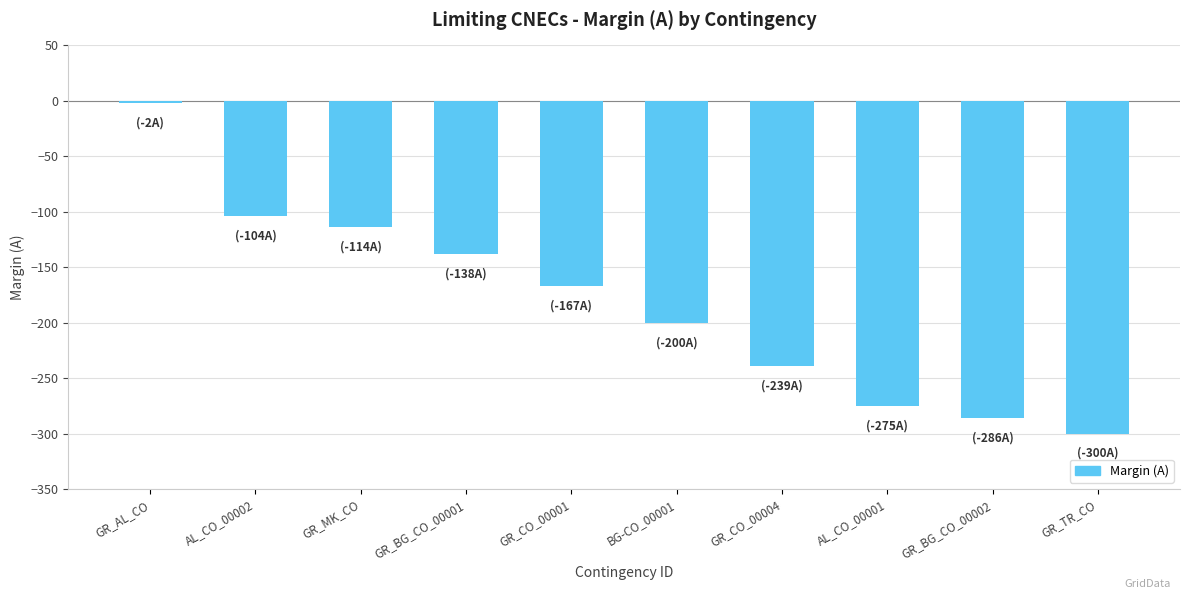

What is the average value?

-182